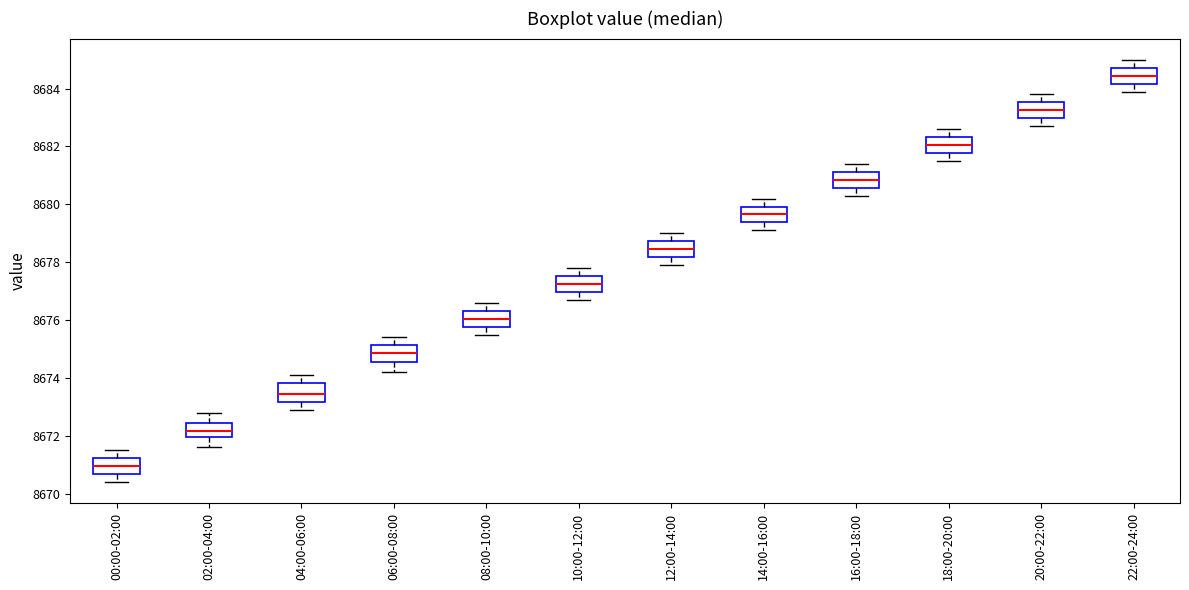

Reading left to right, read every box against the y-axis: the position of its median line, the range the box covers, and the ends of its whiskers. The values are not printed on the chart, so give them approximately, as read against the axis.

00:00-02:00: median 8671.0, box 8670.6 to 8671.2, whiskers 8670.4 to 8671.6
02:00-04:00: median 8672.2, box 8672.0 to 8672.4, whiskers 8671.6 to 8672.8
04:00-06:00: median 8673.4, box 8673.2 to 8673.8, whiskers 8673.0 to 8674.2
06:00-08:00: median 8674.8, box 8674.6 to 8675.2, whiskers 8674.2 to 8675.4
08:00-10:00: median 8676.0, box 8675.8 to 8676.4, whiskers 8675.6 to 8676.6
10:00-12:00: median 8677.2, box 8677.0 to 8677.6, whiskers 8676.8 to 8677.8
12:00-14:00: median 8678.4, box 8678.2 to 8678.8, whiskers 8678.0 to 8679.0
14:00-16:00: median 8679.6, box 8679.4 to 8680.0, whiskers 8679.2 to 8680.2
16:00-18:00: median 8680.8, box 8680.6 to 8681.2, whiskers 8680.4 to 8681.4
18:00-20:00: median 8682.0, box 8681.8 to 8682.4, whiskers 8681.6 to 8682.6
20:00-22:00: median 8683.2, box 8683.0 to 8683.6, whiskers 8682.8 to 8683.8
22:00-24:00: median 8684.4, box 8684.2 to 8684.8, whiskers 8684.0 to 8685.0